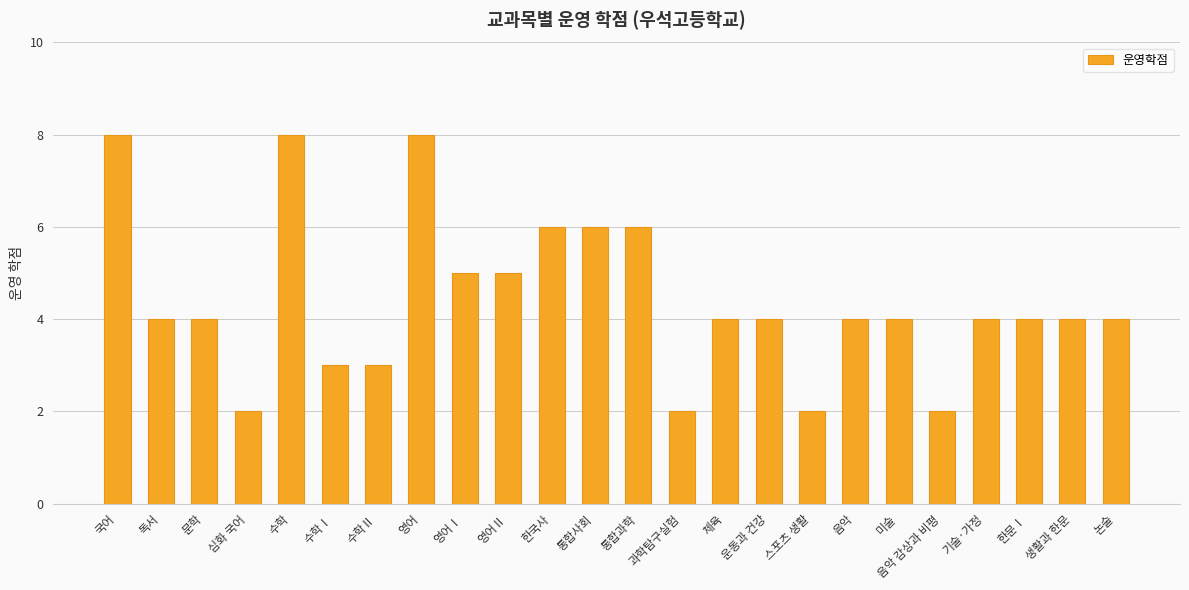

What is the ratio of the value at 심화 국어 to the value at 문학?

0.5